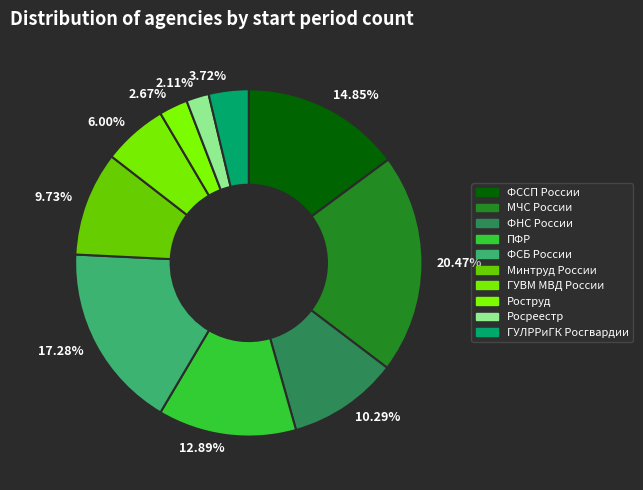

Is the sum of 10.29% and 3.72% greater than half?

No